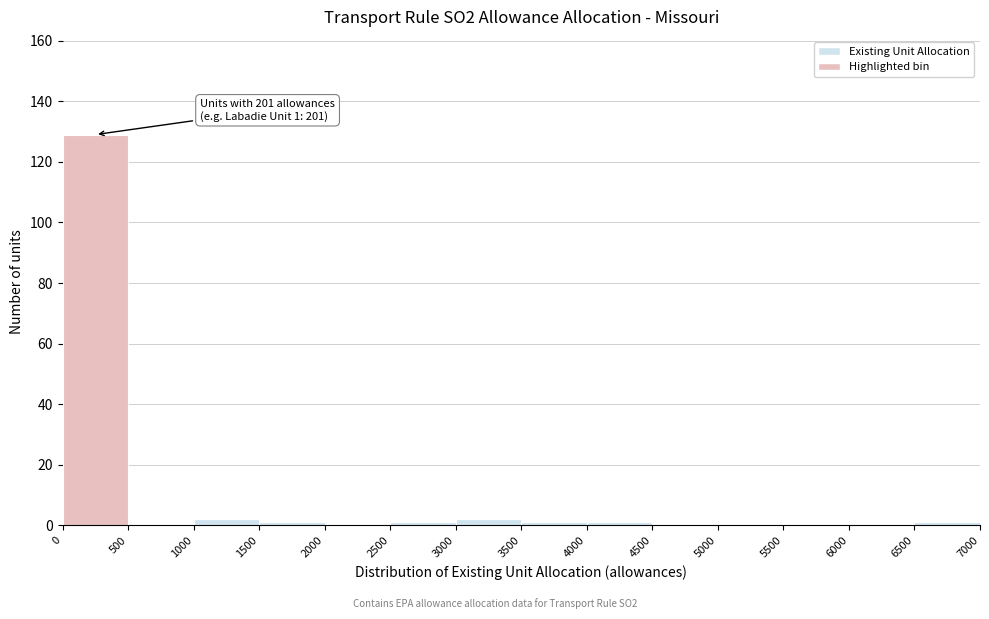

Over which range of the x-axis is the bar tallest?

0 to 500